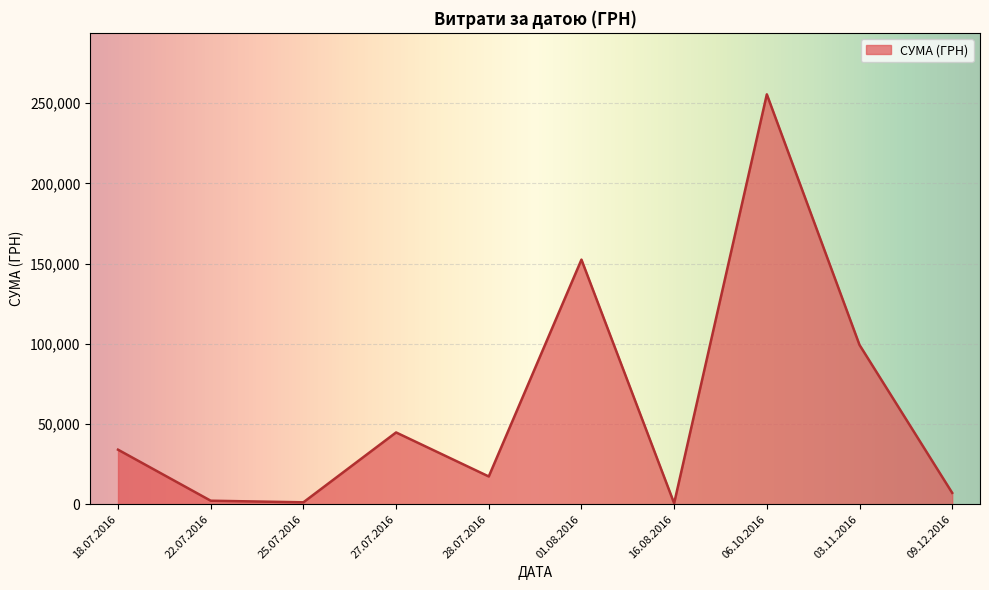

What is the greatest value displayed?

255550.2